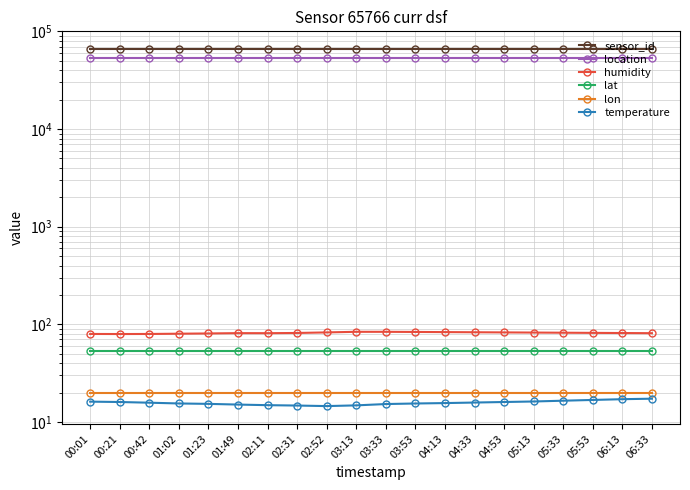

What is the total value across all series at 04:13?

118853.5